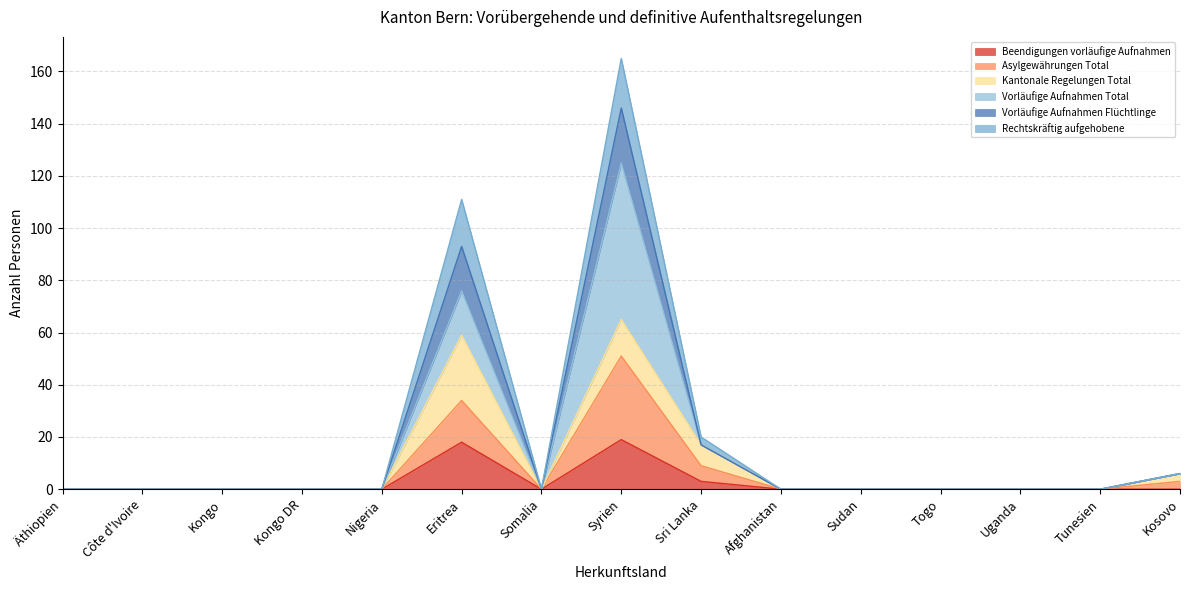

List the labels in order of Vorläufige Aufnahmen Flüchtlinge value, largest first.

Syrien, Eritrea, Sri Lanka, Kosovo, Äthiopien, Côte d'Ivoire, Kongo, Kongo DR, Nigeria, Somalia, Afghanistan, Sudan, Togo, Uganda, Tunesien